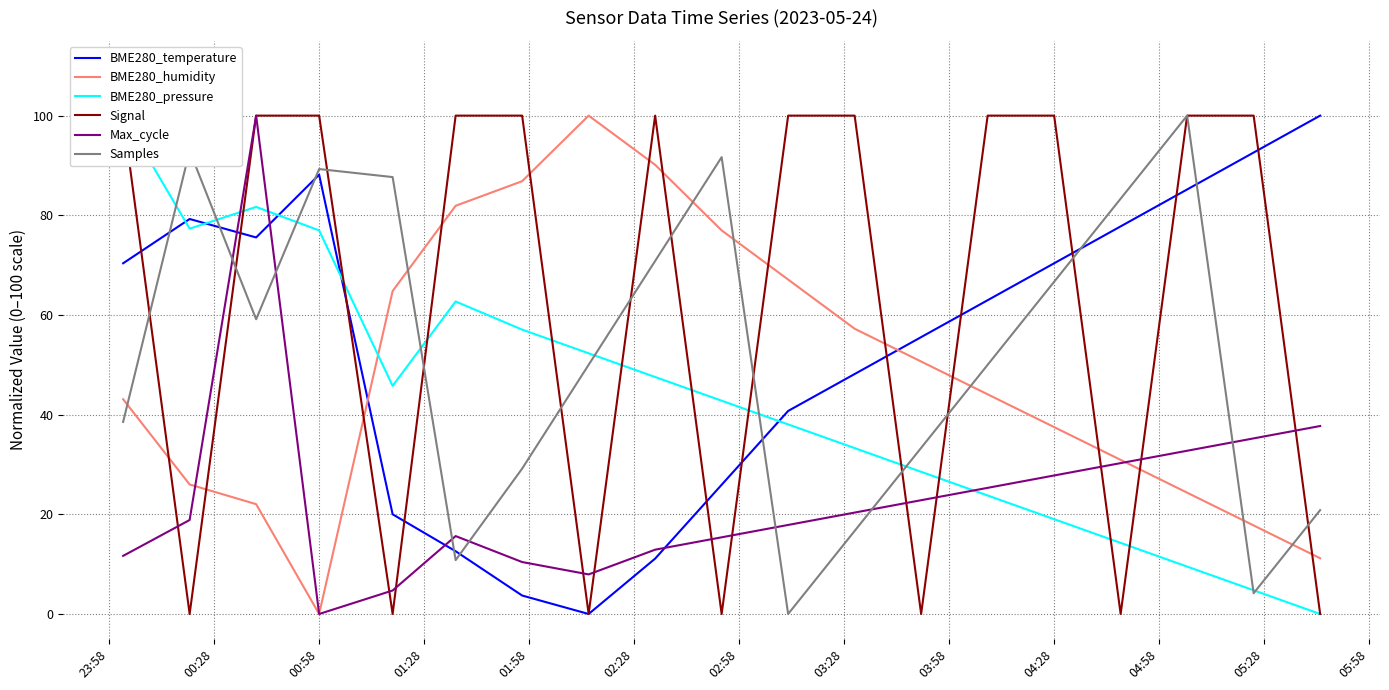

True or false: BME280_temperature has a value of 122.7 at 00:58.

False